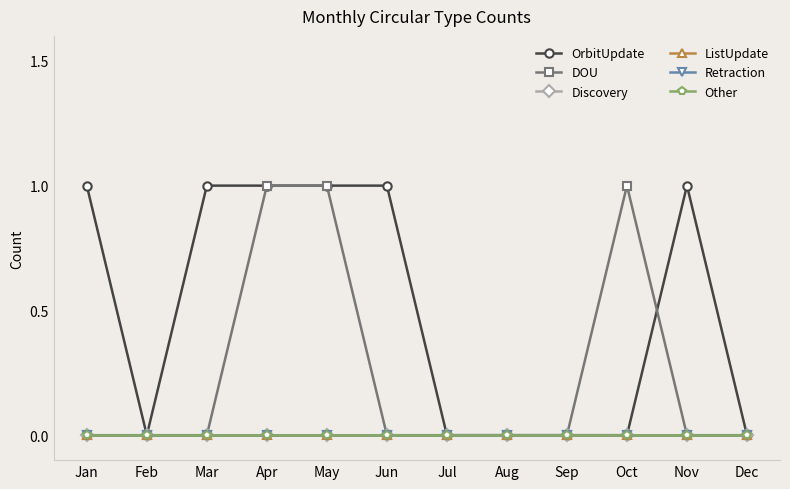

Is this an area chart (filled region under the line)?

No